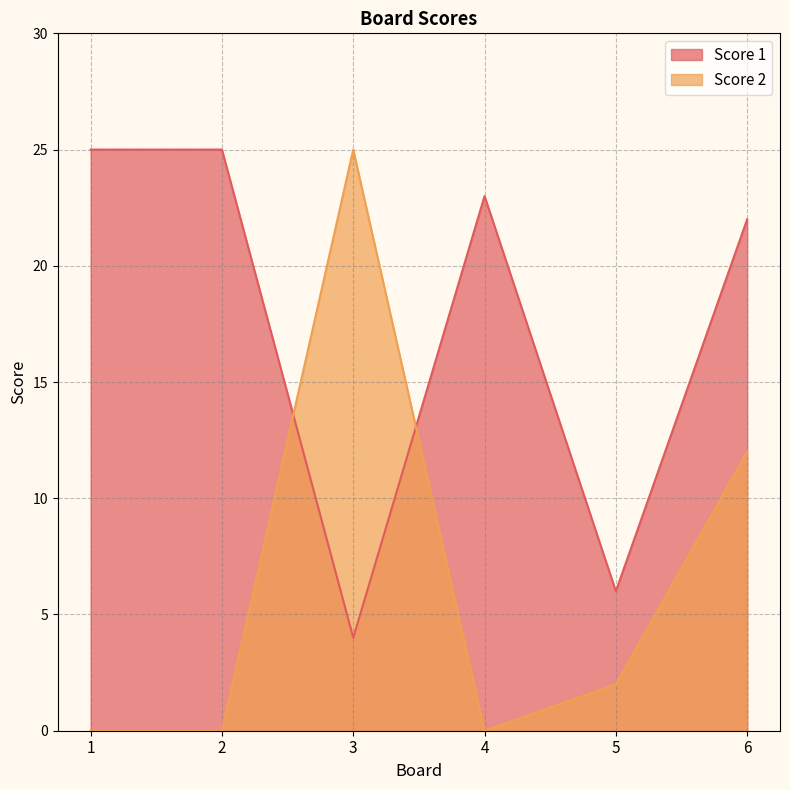

What is the difference between the Score 1 values at 3 and 1?

21